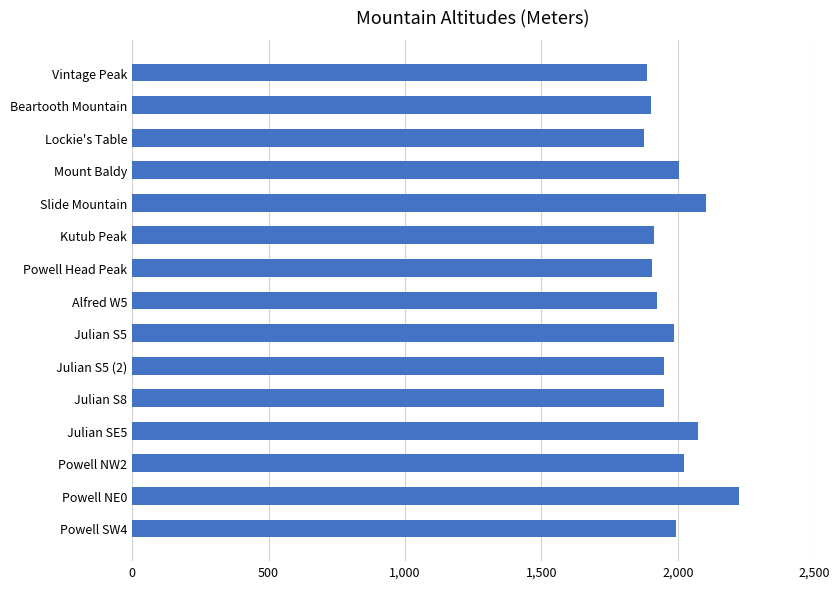

The value at Julian SE5 is 2075. True or false?

True